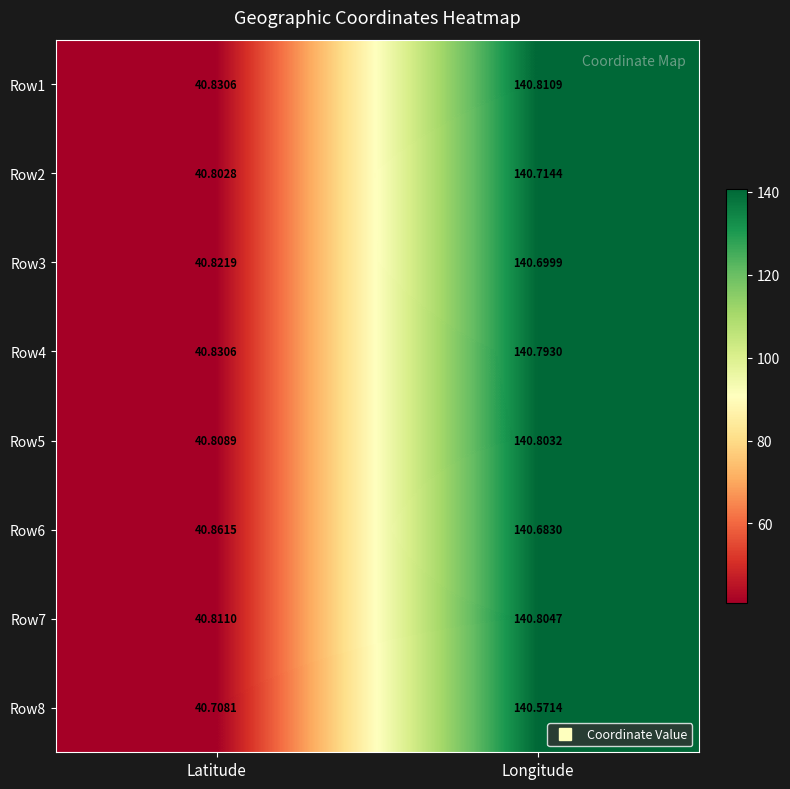

At which label does Row4 first exceed 140?

Longitude